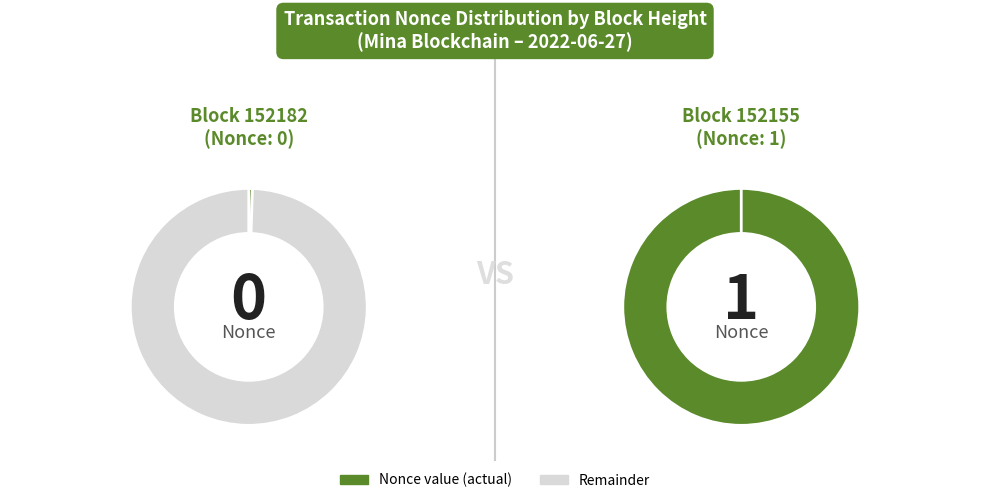

Between 152155 and 152182, which is larger?

152155